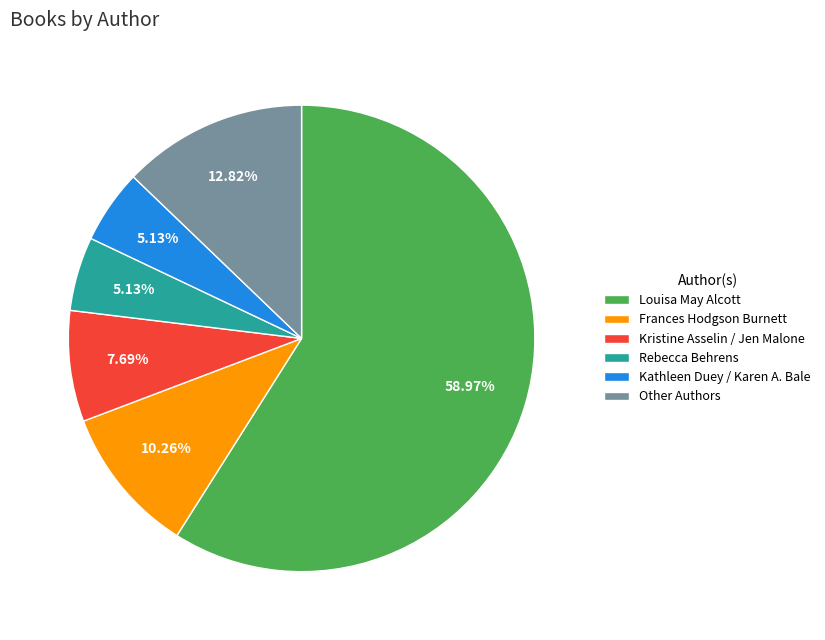

How many segments does this pie chart have?

6